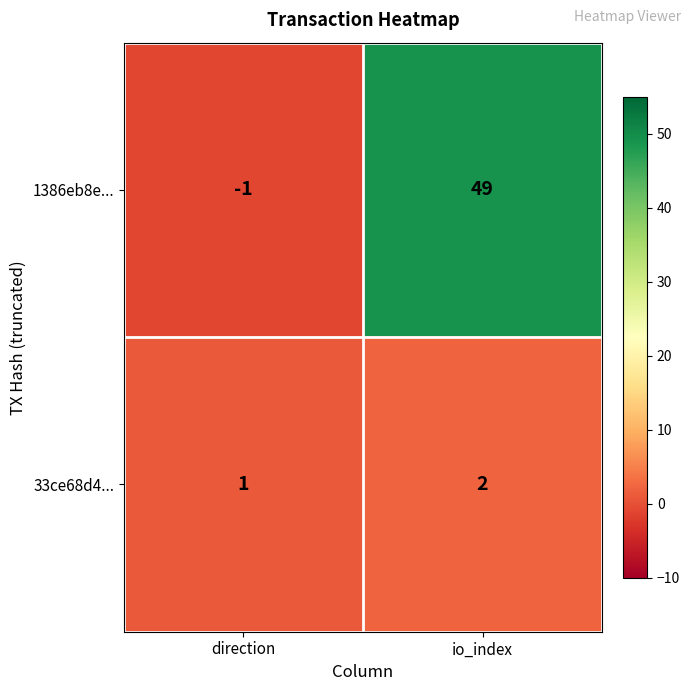

Is it true that 1386eb8e... equals -1 at direction?

True